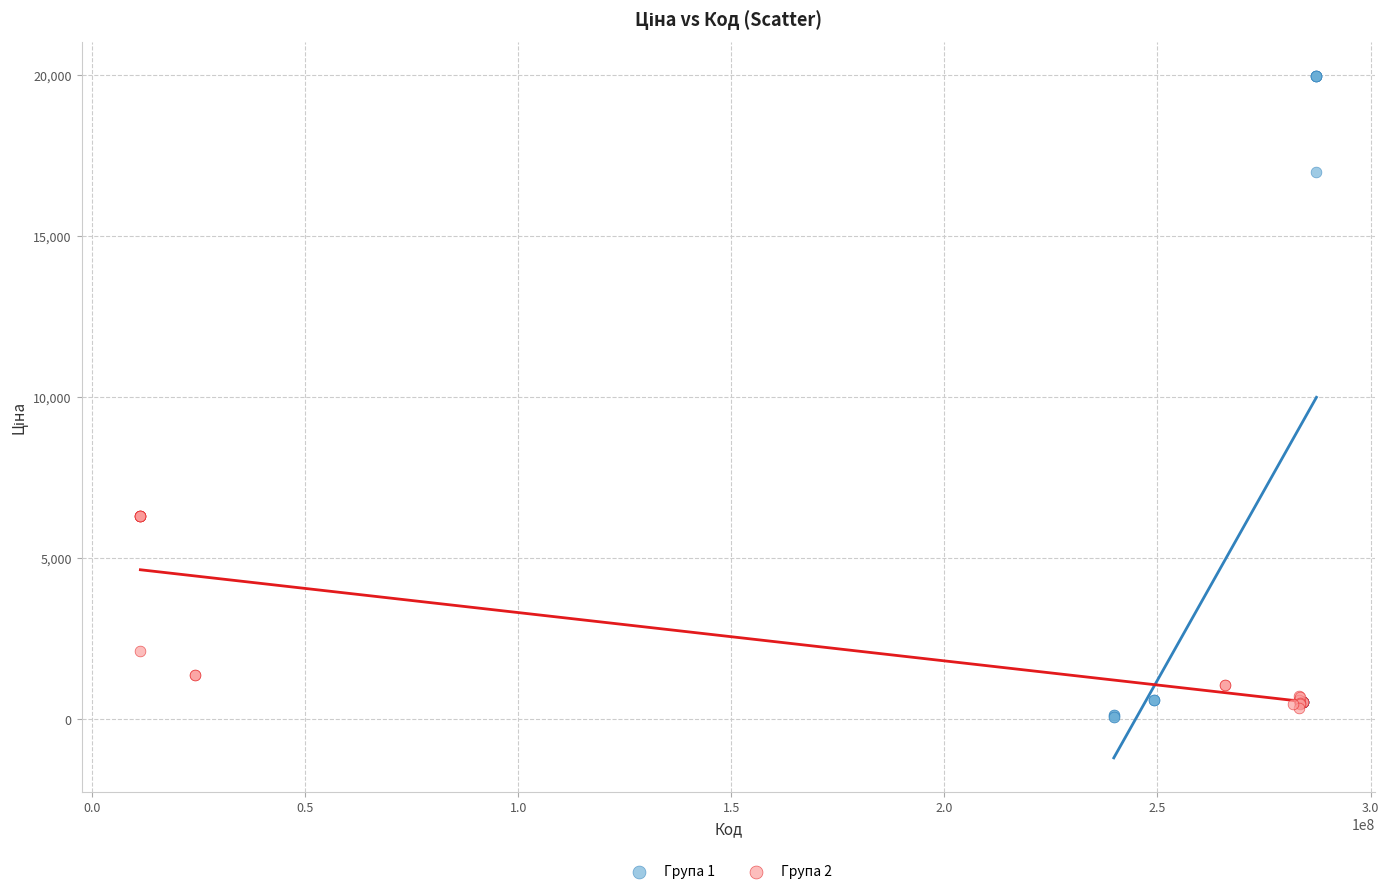

Which series contains the highest Y value?

Група 1